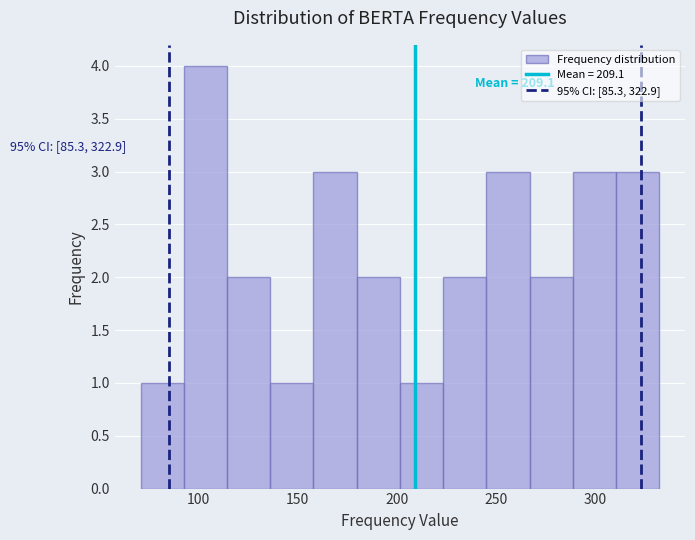

Which range on the x-axis has the tallest bar?

95 to 115